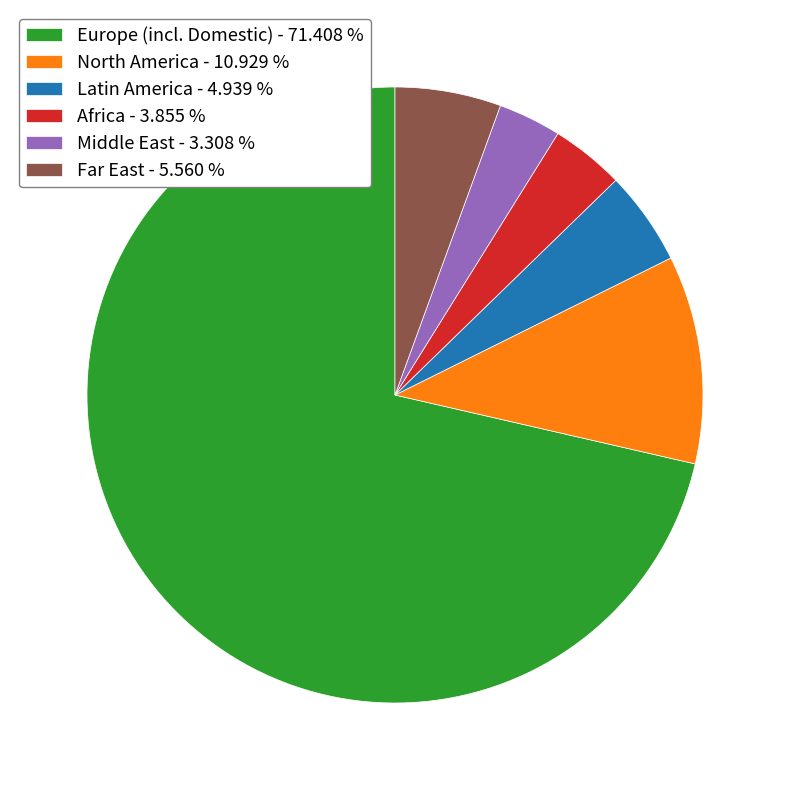

True or false: Latin America accounts for 5% of the total.

True